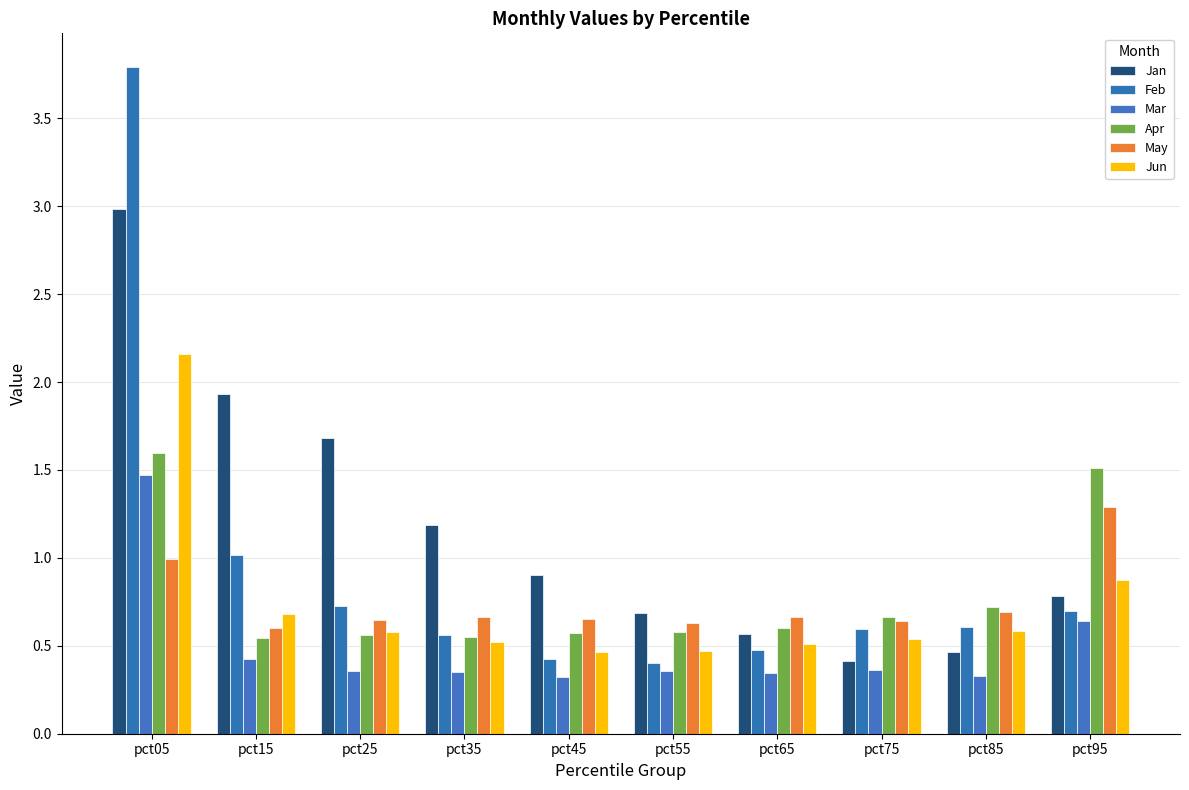

Which series has the largest total across all categories?

Jan